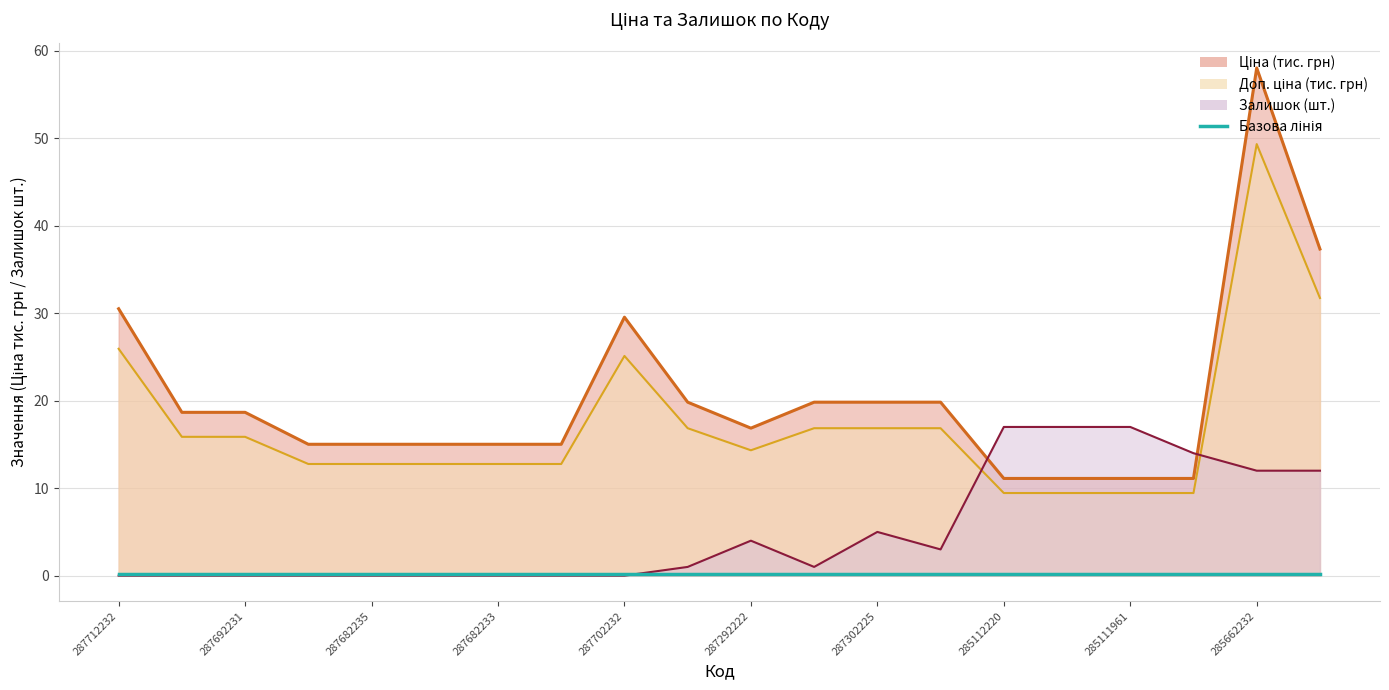

At which category is the sum across all series the highest?

285662232